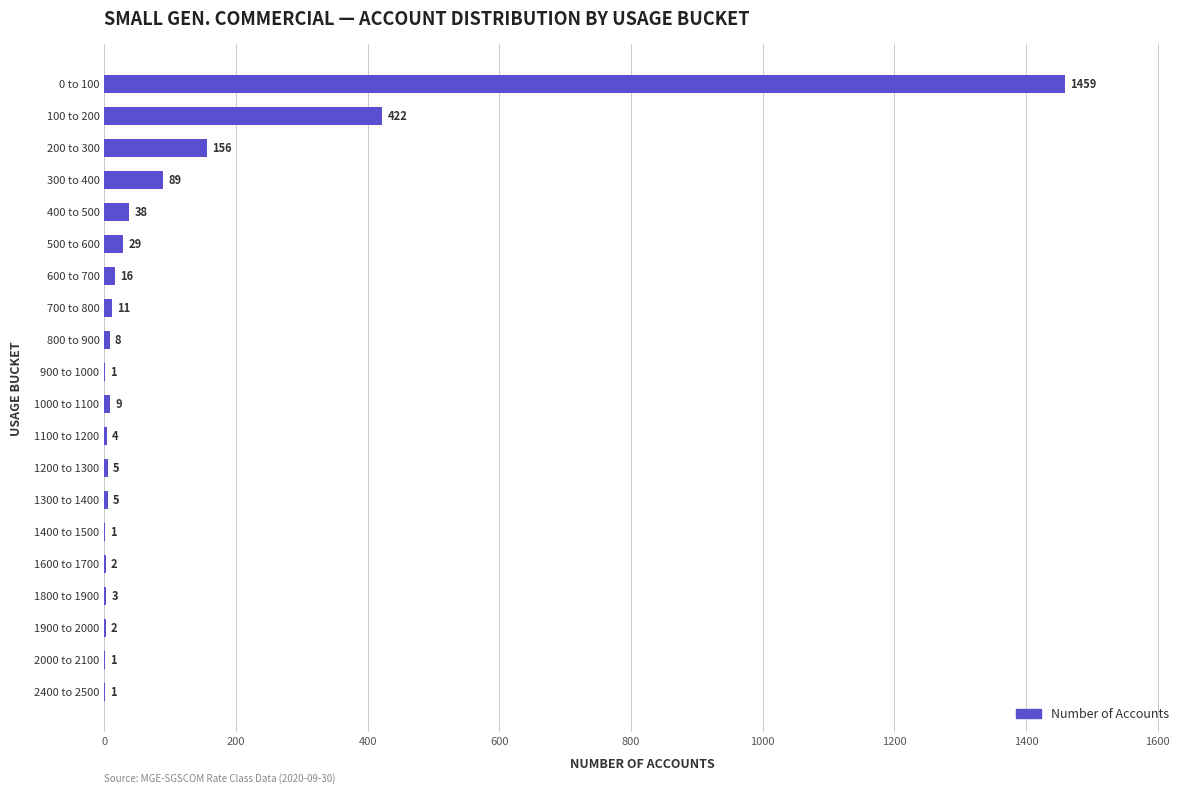

Count the number of categories in the chart.

20